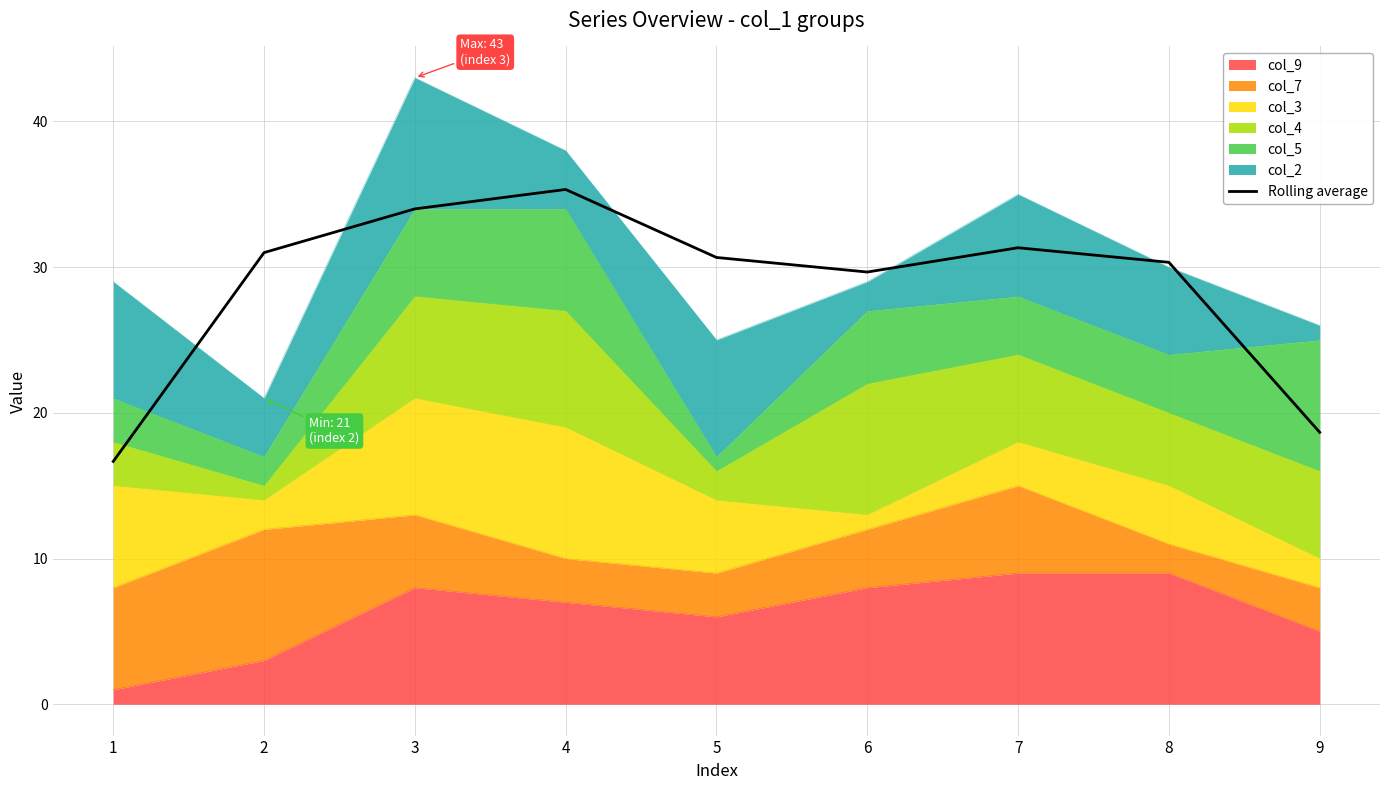

Rank the categories by value from highest to lowest.

4, 3, 7, 2, 5, 8, 6, 9, 1